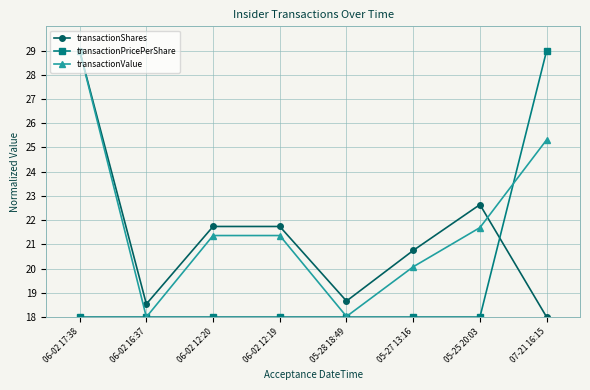

After their last crossing, which series has the higher values: transactionPricePerShare or transactionValue?

transactionPricePerShare